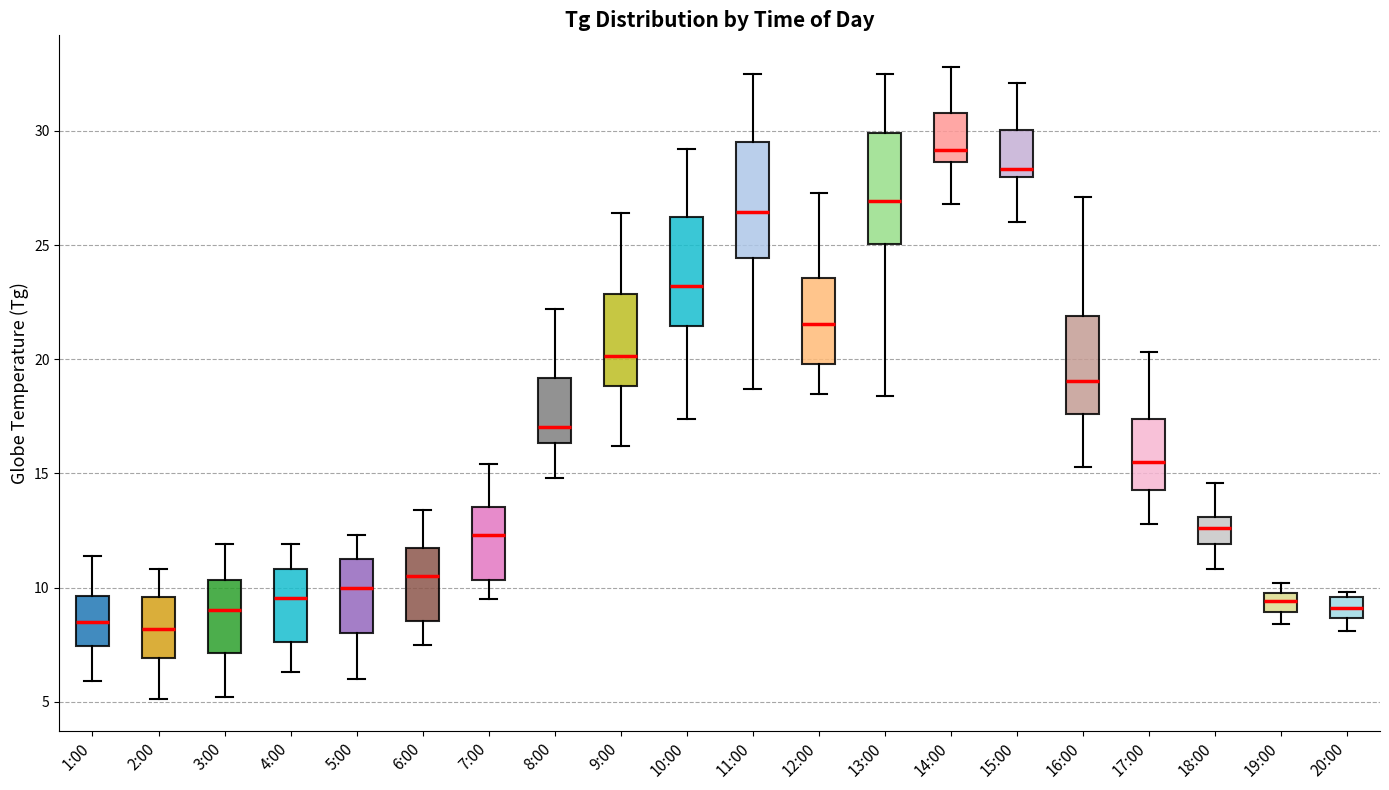

Where does the upper whisker of the box for 4:00 end on the y-axis? The values are not printed on the chart, so give them approximately, as read against the axis.

12.0